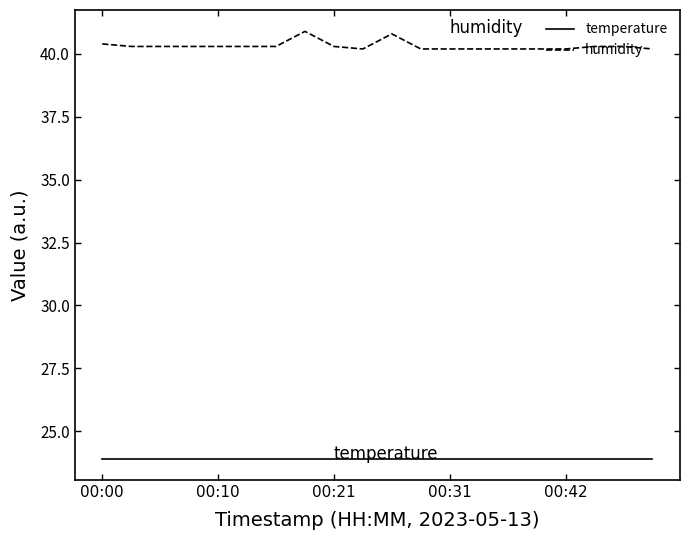

True or false: humidity and temperature cross at least once.

False